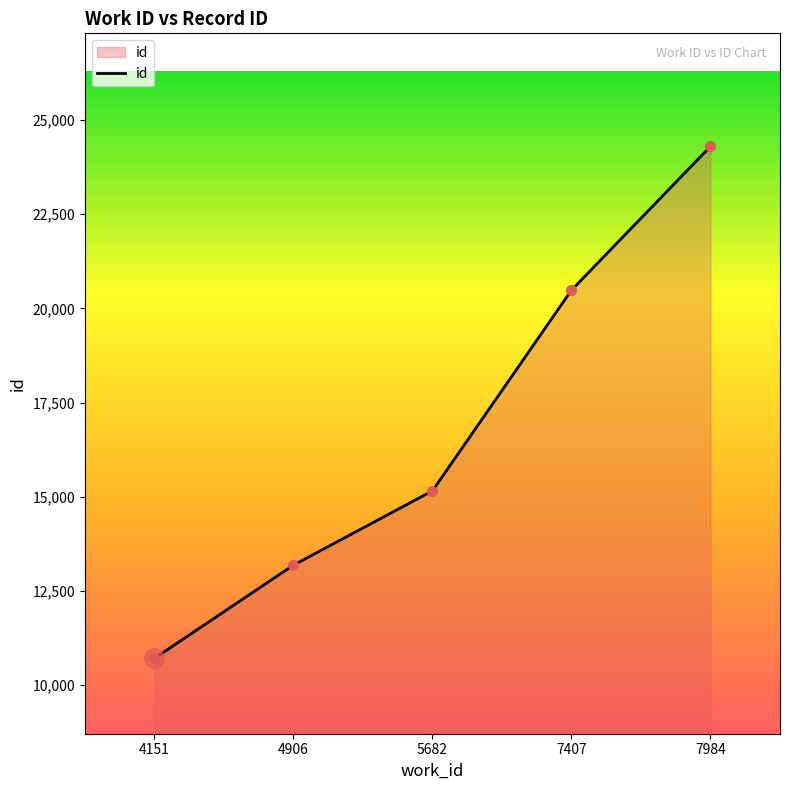

What is the difference between the second highest and second lowest values?

7298